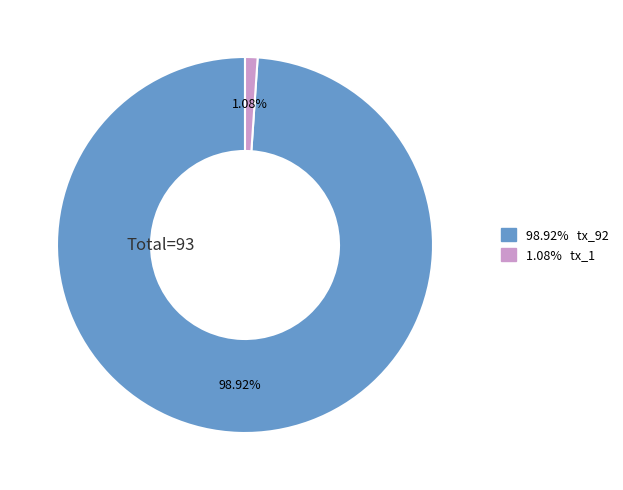

Is there a majority slice in this chart?

Yes